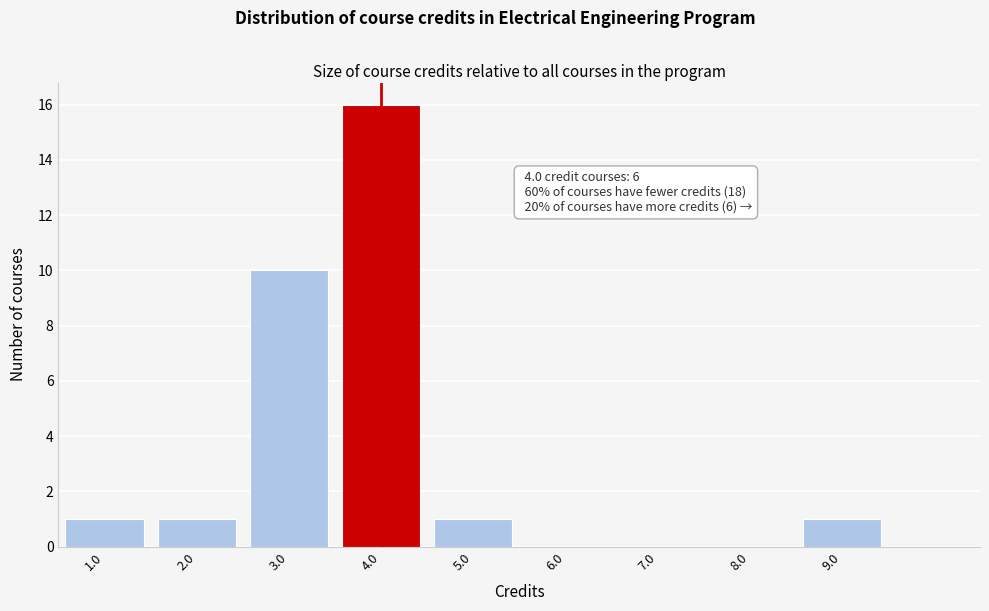

Over which range of the x-axis is the bar tallest?

3.5 to 4.5